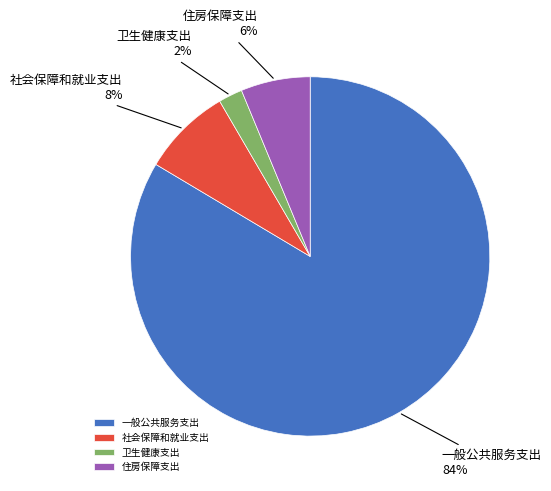

To the nearest percent, what is the average slice percentage?

25%